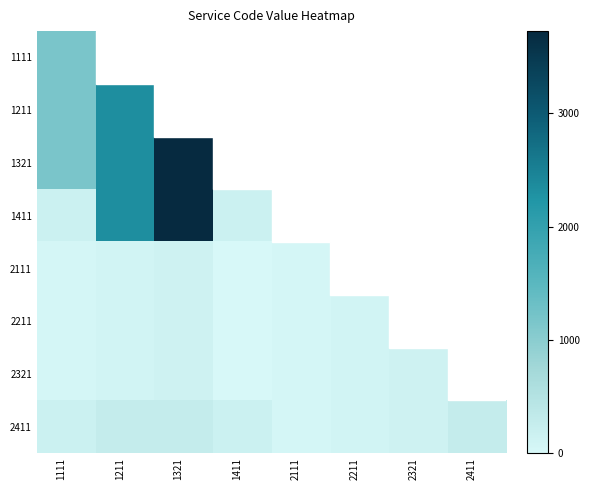

Which category has the lowest value across all series?

1411